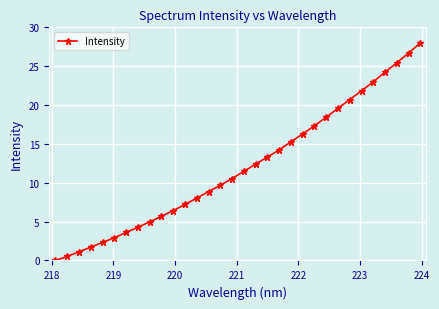

What is the difference between the second highest and second lowest values?

26.1